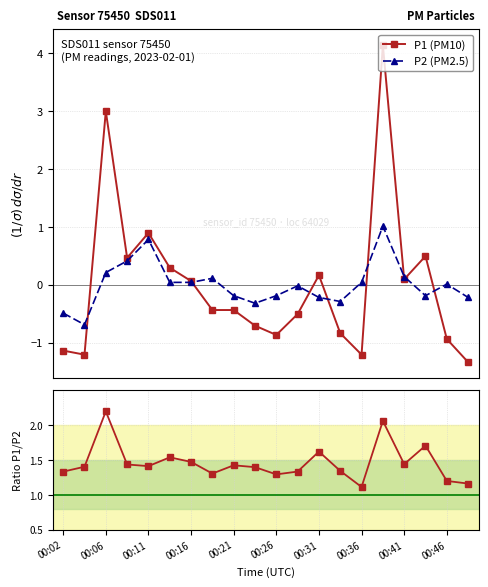

In P1 (PM10), how many points are lower than both neighbors (excluding endpoints)?

5